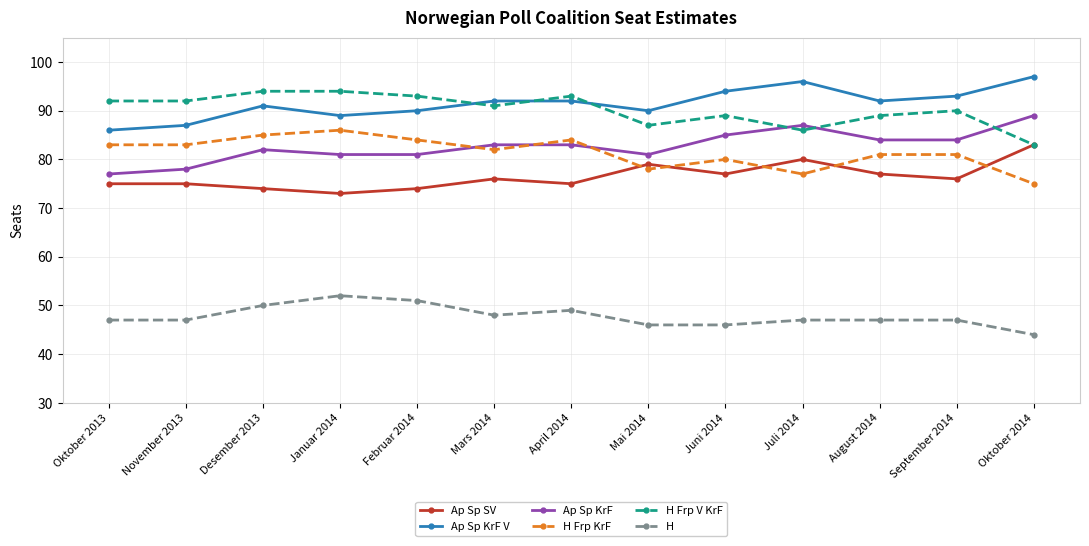

What is the difference between the Ap Sp KrF V values at Mars 2014 and Juni 2014?

2